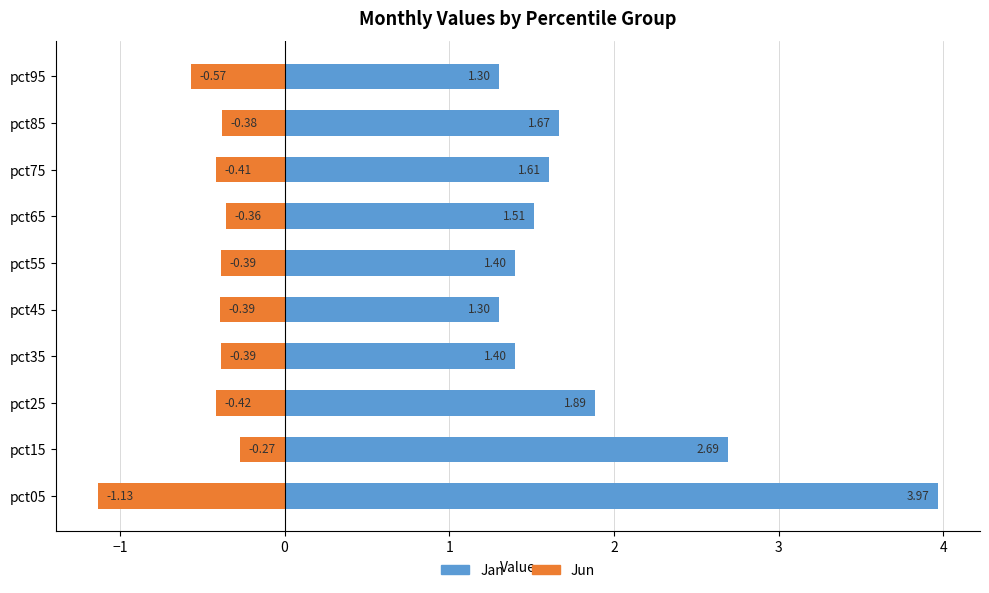

Between pct05 and pct25, which series saw the biggest shift?

Jan